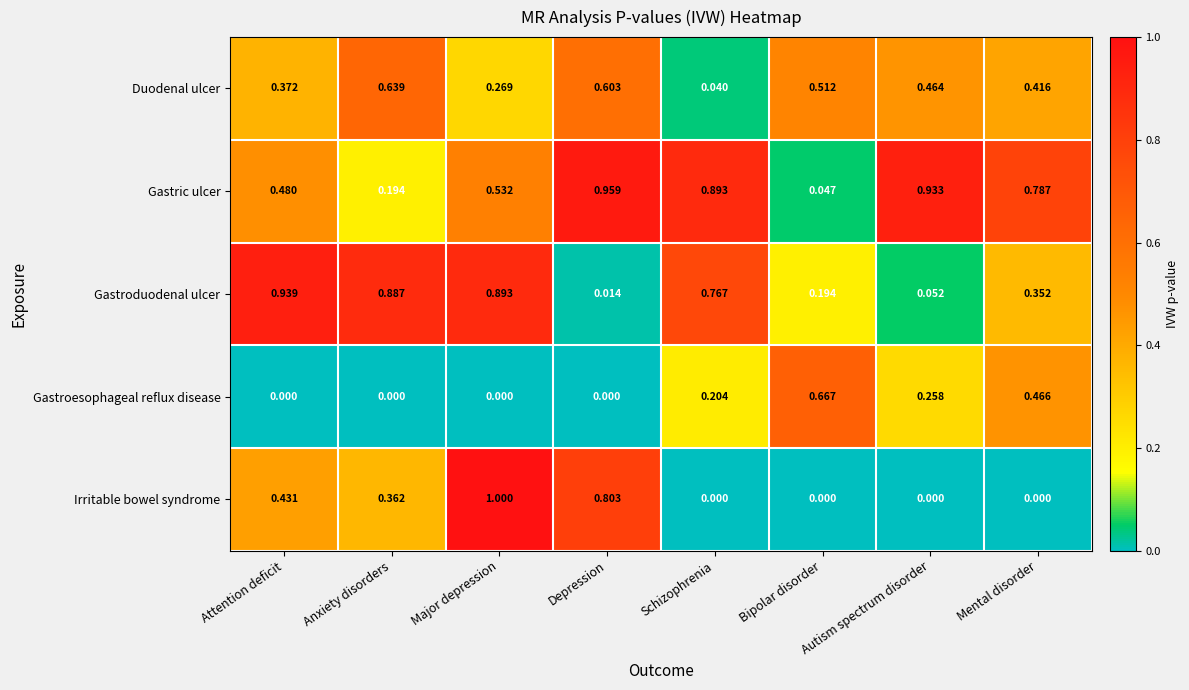

Which series has the widest spread of values?

Irritable bowel syndrome